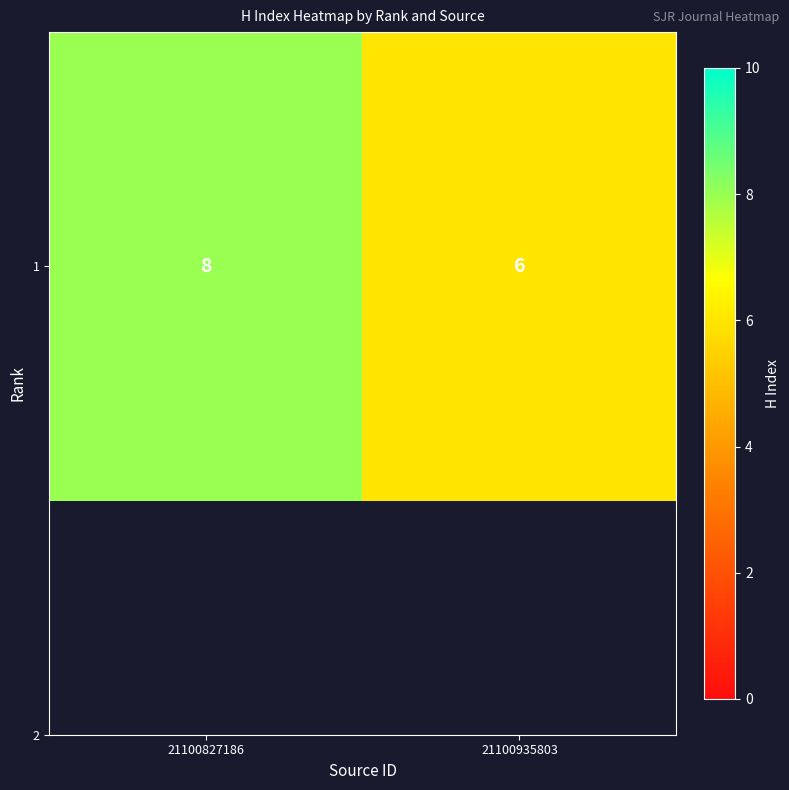

The chart shows a value of 12 at 21100827186. True or false?

False